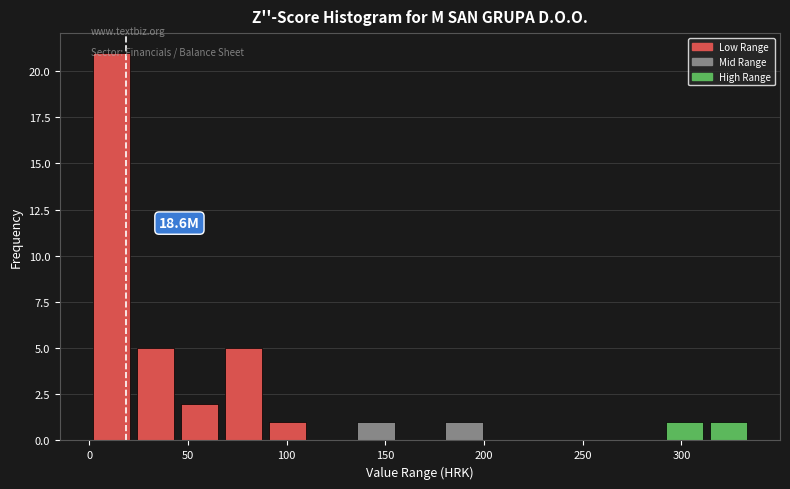

Which range on the x-axis has the tallest bar?

0 to 20